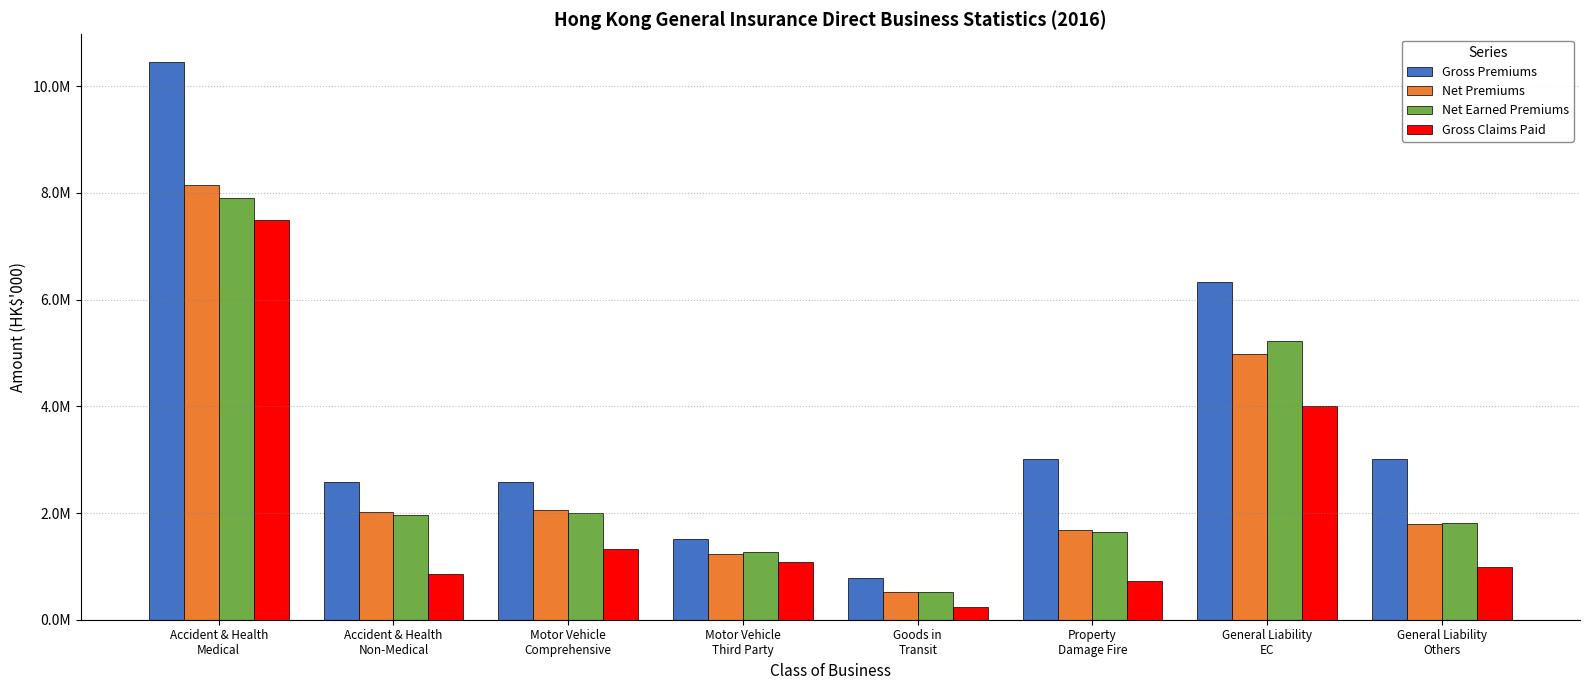

What is the label of the 7th bar from the left?

General Liability
EC